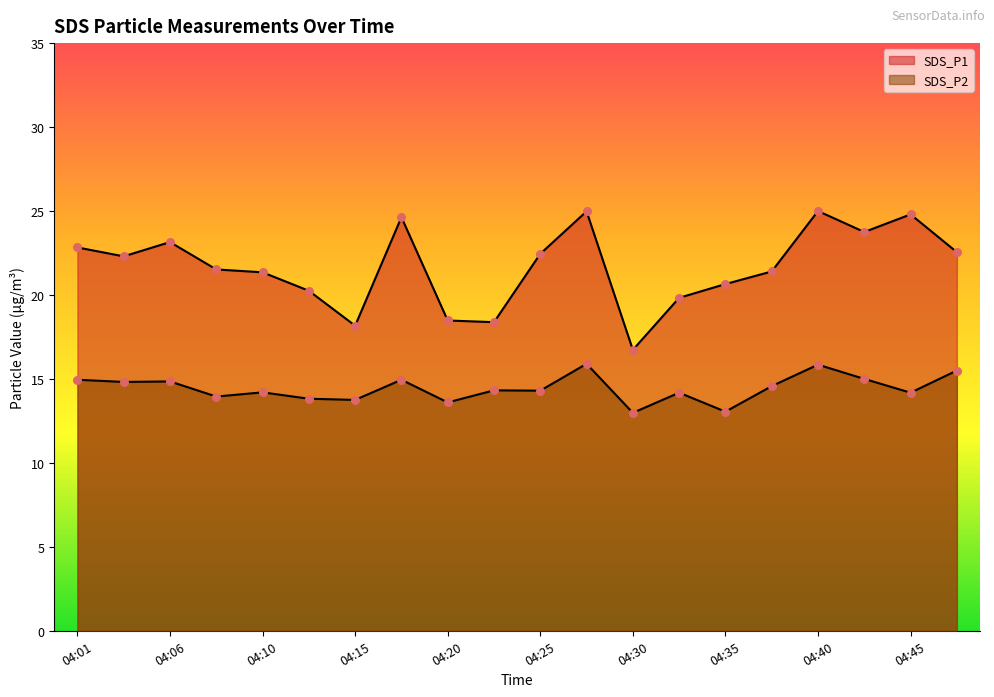

Which series has the largest total across all categories?

SDS_P1